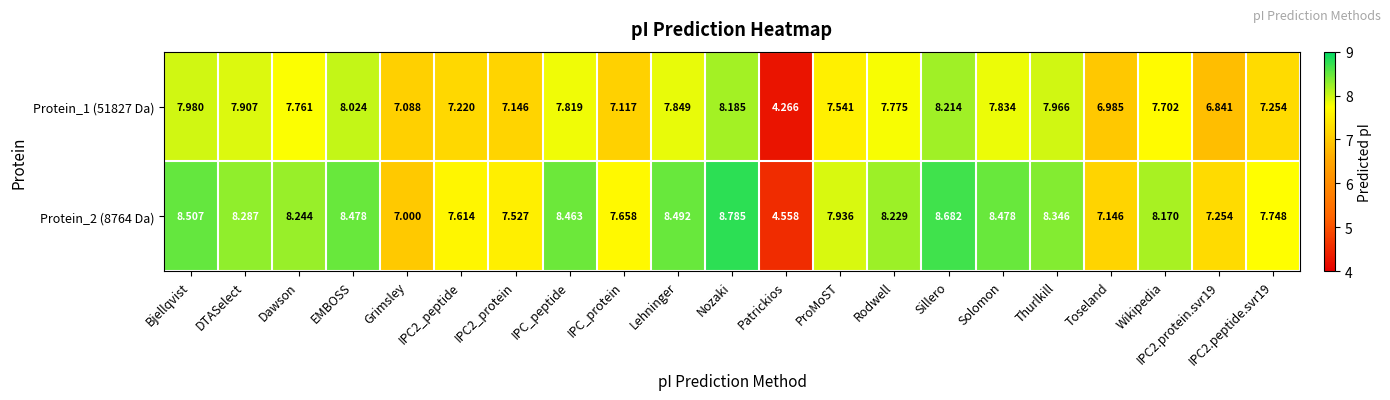

At which label does Protein_2 (8764 Da) reach its minimum?

Patrickios